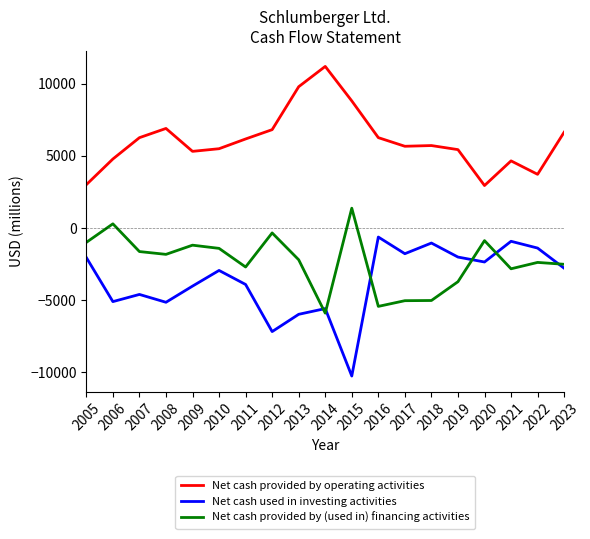

Which series has the largest total across all categories?

Net cash provided by operating activities